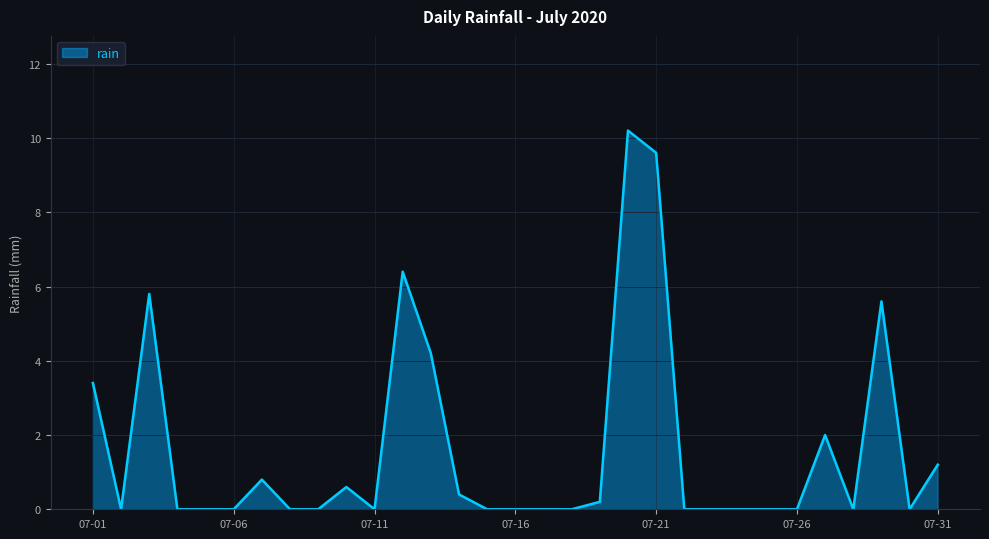

What is the difference between the maximum and second lowest values?

10.2